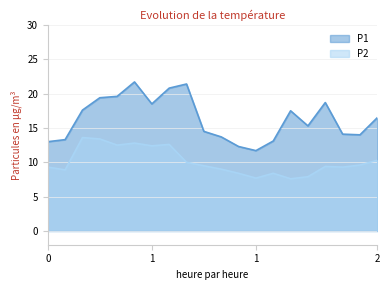

How many lines are shown in the chart?

2